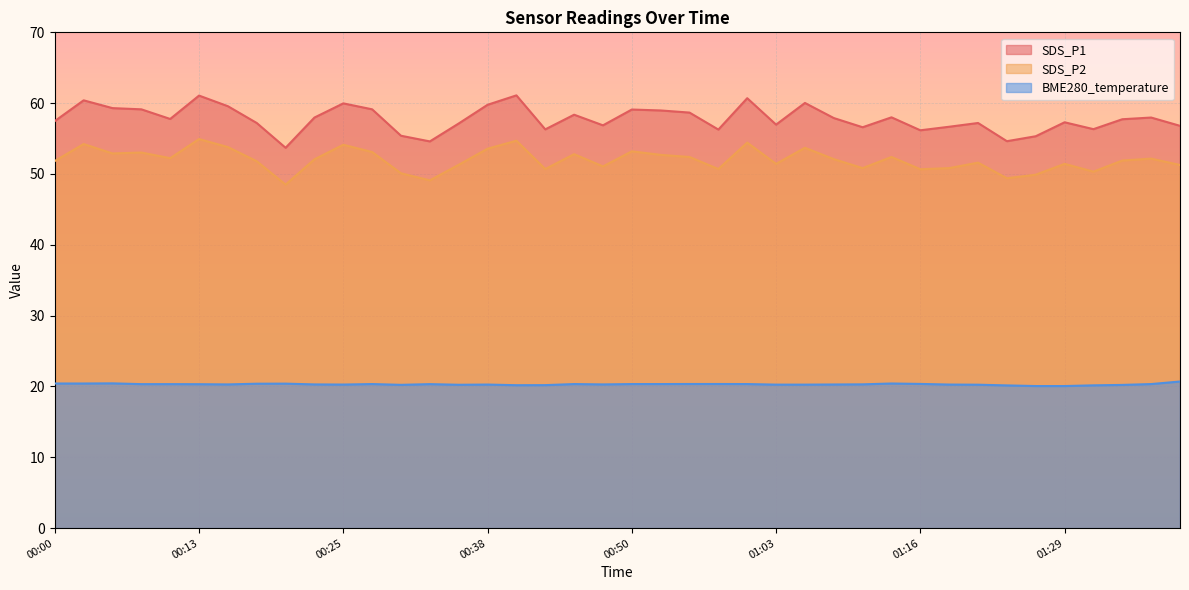

What is the difference between the maximum and minimum values in the SDS_P2 series?

6.4